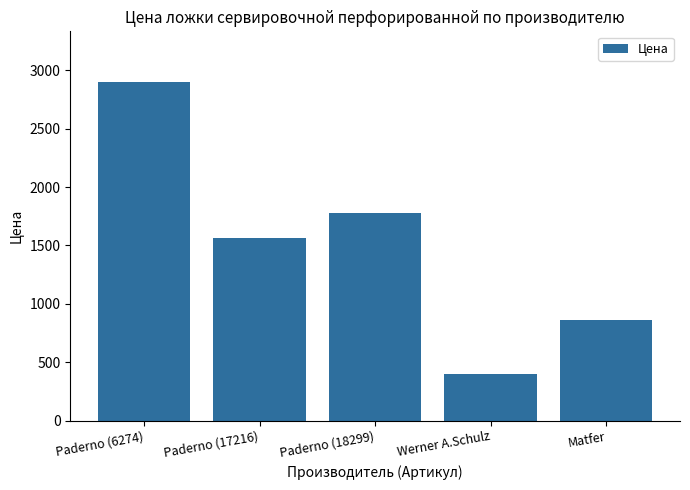

Approximately how many times larger is the value at Paderno (17216) compared to Werner A.Schulz?

3.9